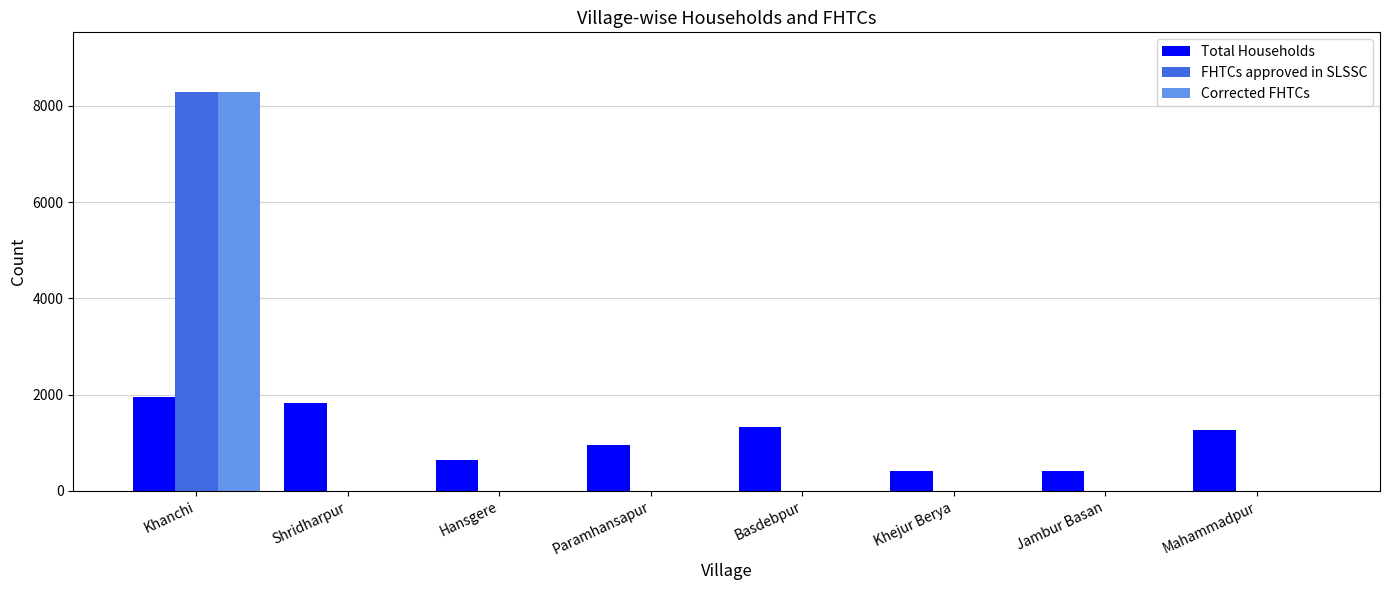

What is the maximum value for Total Households?

1942